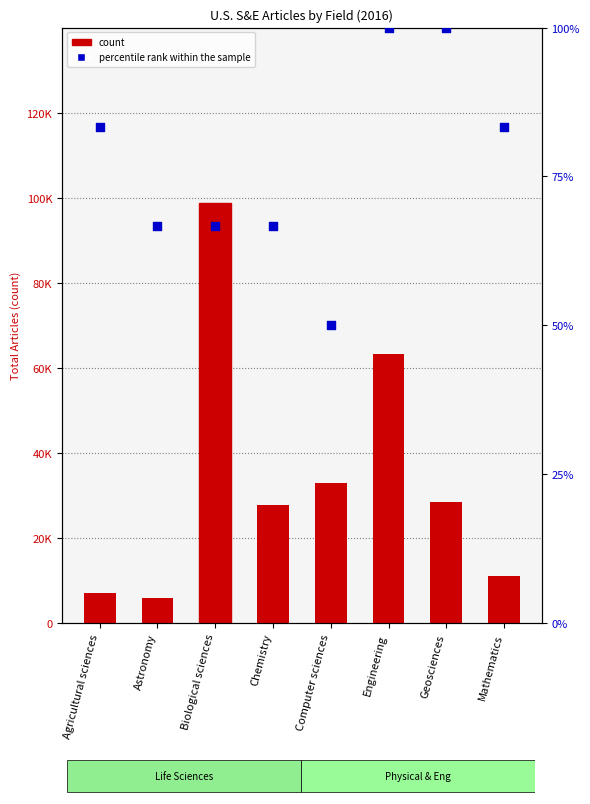

What is the total value across all series at Engineering?

63404.0